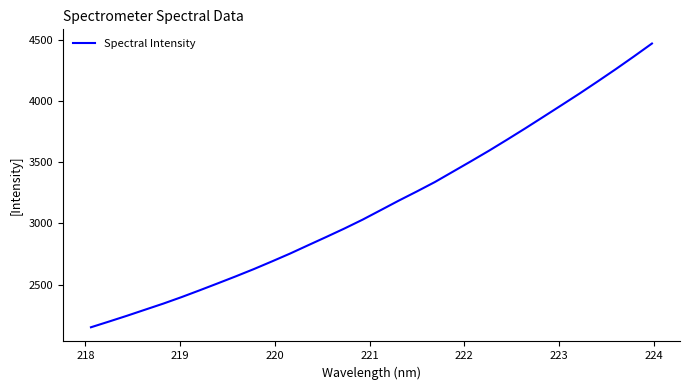

What is the difference between the maximum and minimum values?

2317.6